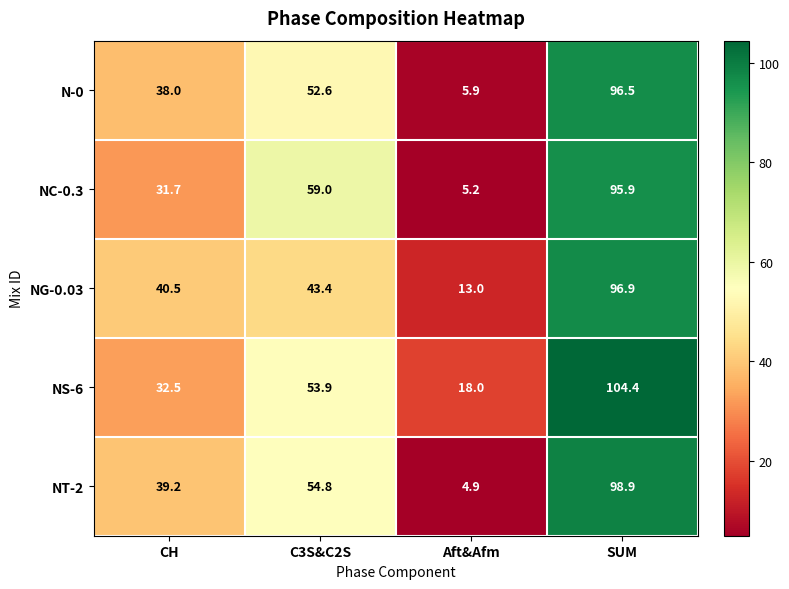

Read the NG-0.03 value at C3S&C2S.

43.4